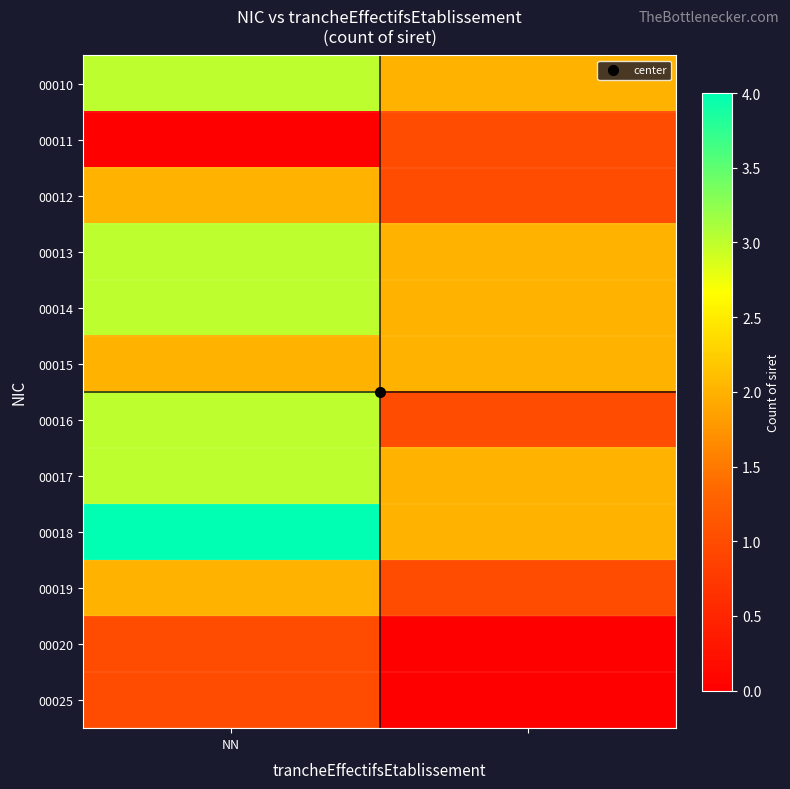

Reading left to right, extract all data points from this chart.

00010: 3	2
00011: 0	1
00012: 2	1
00013: 3	2
00014: 3	2
00015: 2	2
00016: 3	1
00017: 3	2
00018: 4	2
00019: 2	1
00020: 1	0
00025: 1	0